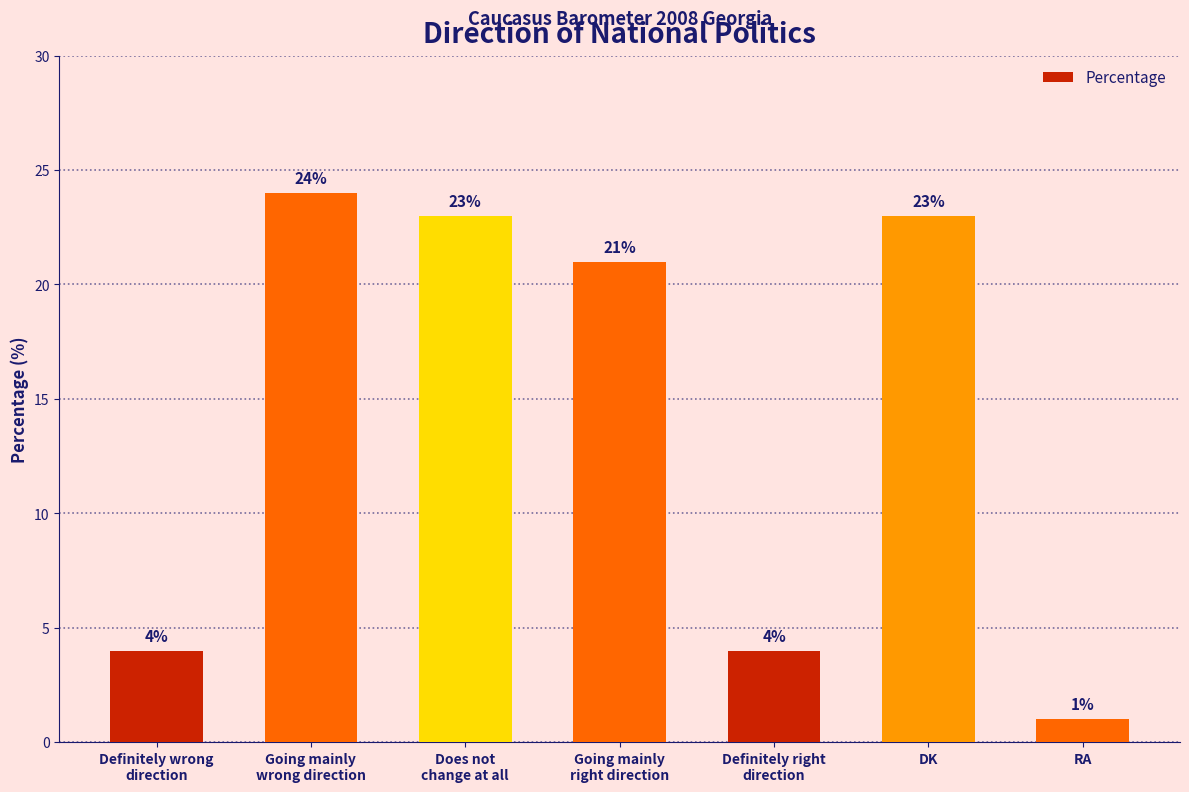

How many bars are there in total?

7